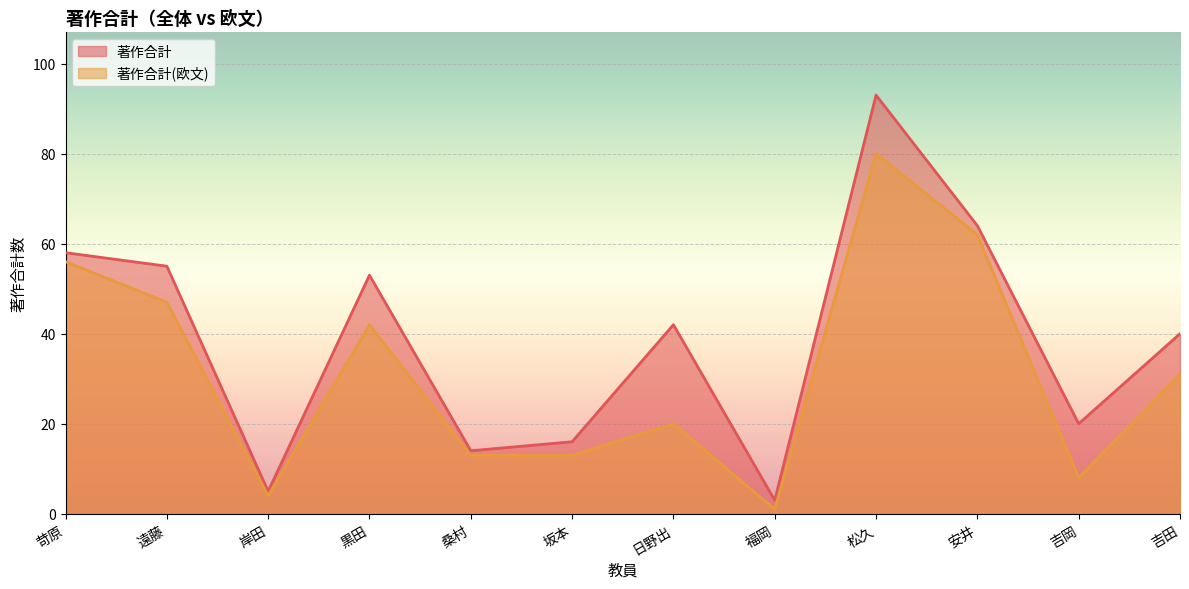

Between 日野出 and 吉岡, which series saw the biggest shift?

著作合計